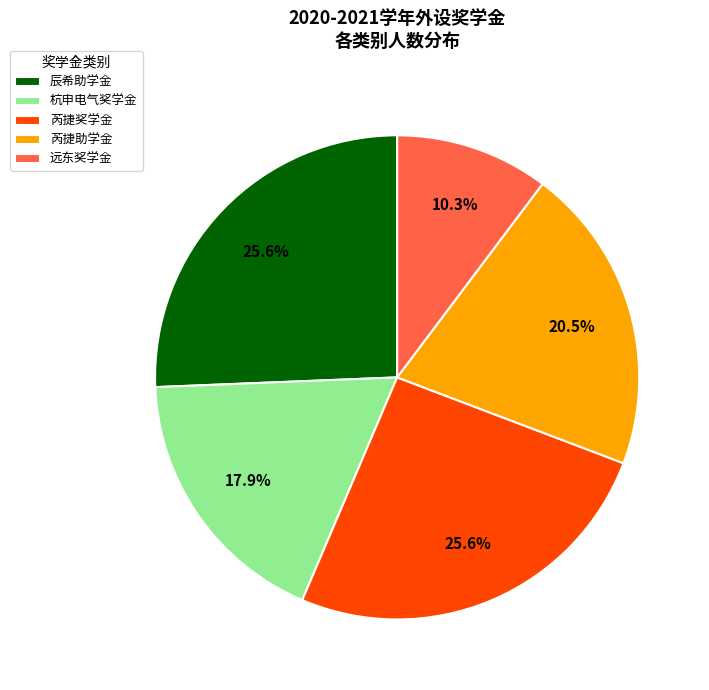

To the nearest percent, what is the difference between the largest and smallest slice percentages?

15%